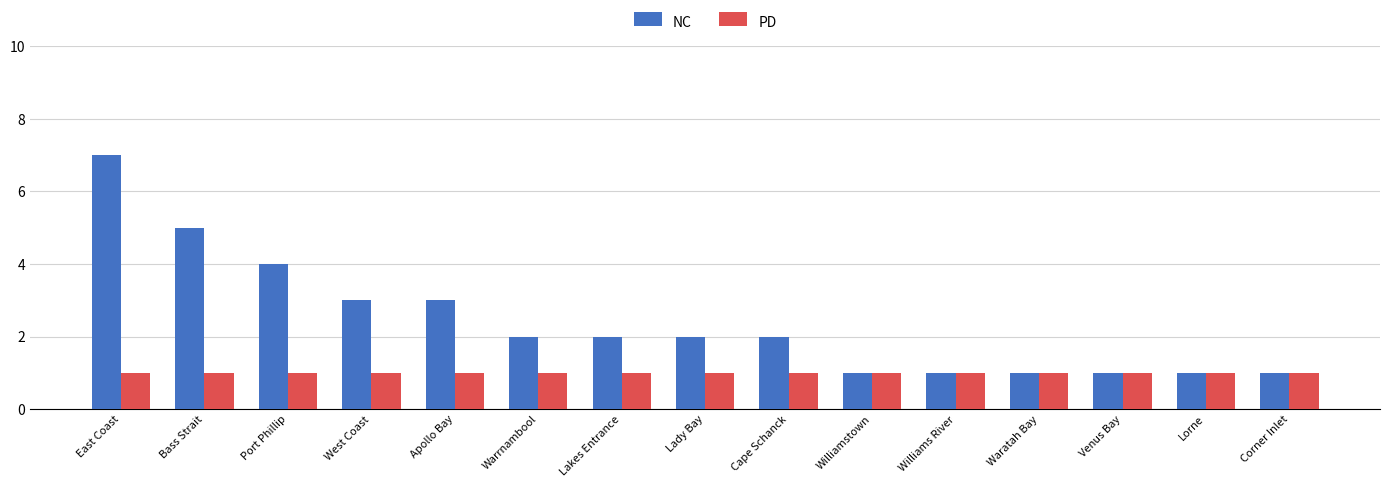

What value does the NC series have at Apollo Bay?

3